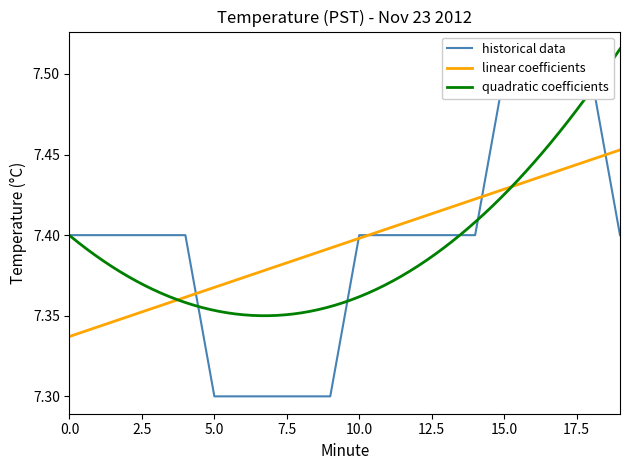

What is the sum of the linear coefficients values at 6 and 14?

14.8